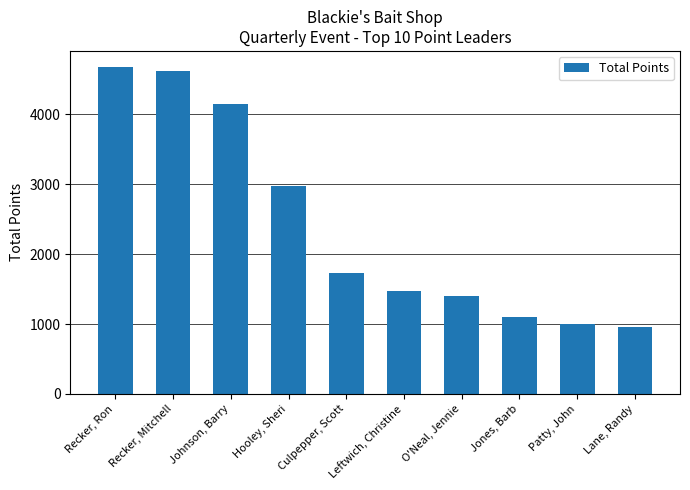

The value at Lane, Randy is 214. True or false?

False